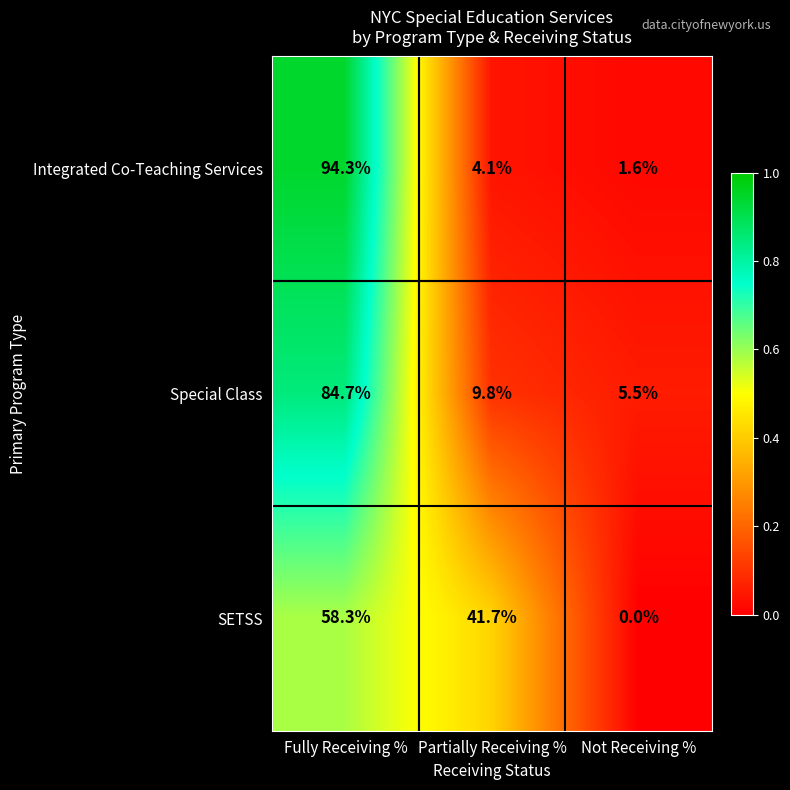

Is it true that Integrated Co-Teaching Services equals 2.5 at Not Receiving %?

False